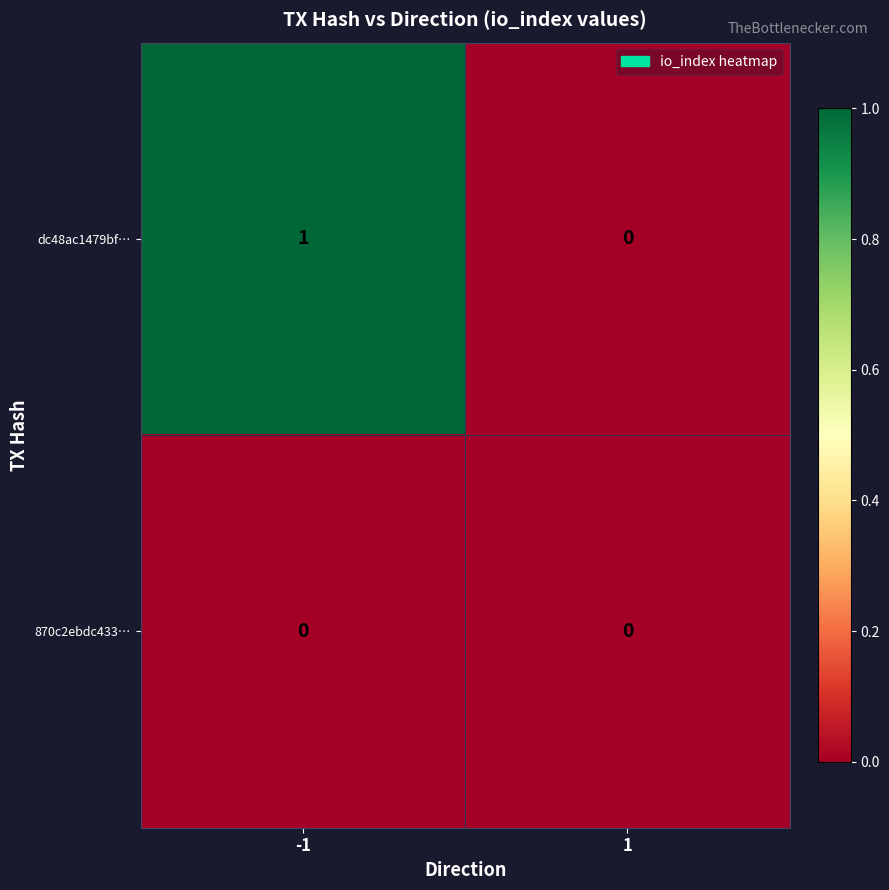

Which series has the largest range (max minus min)?

dc48ac1479bf…